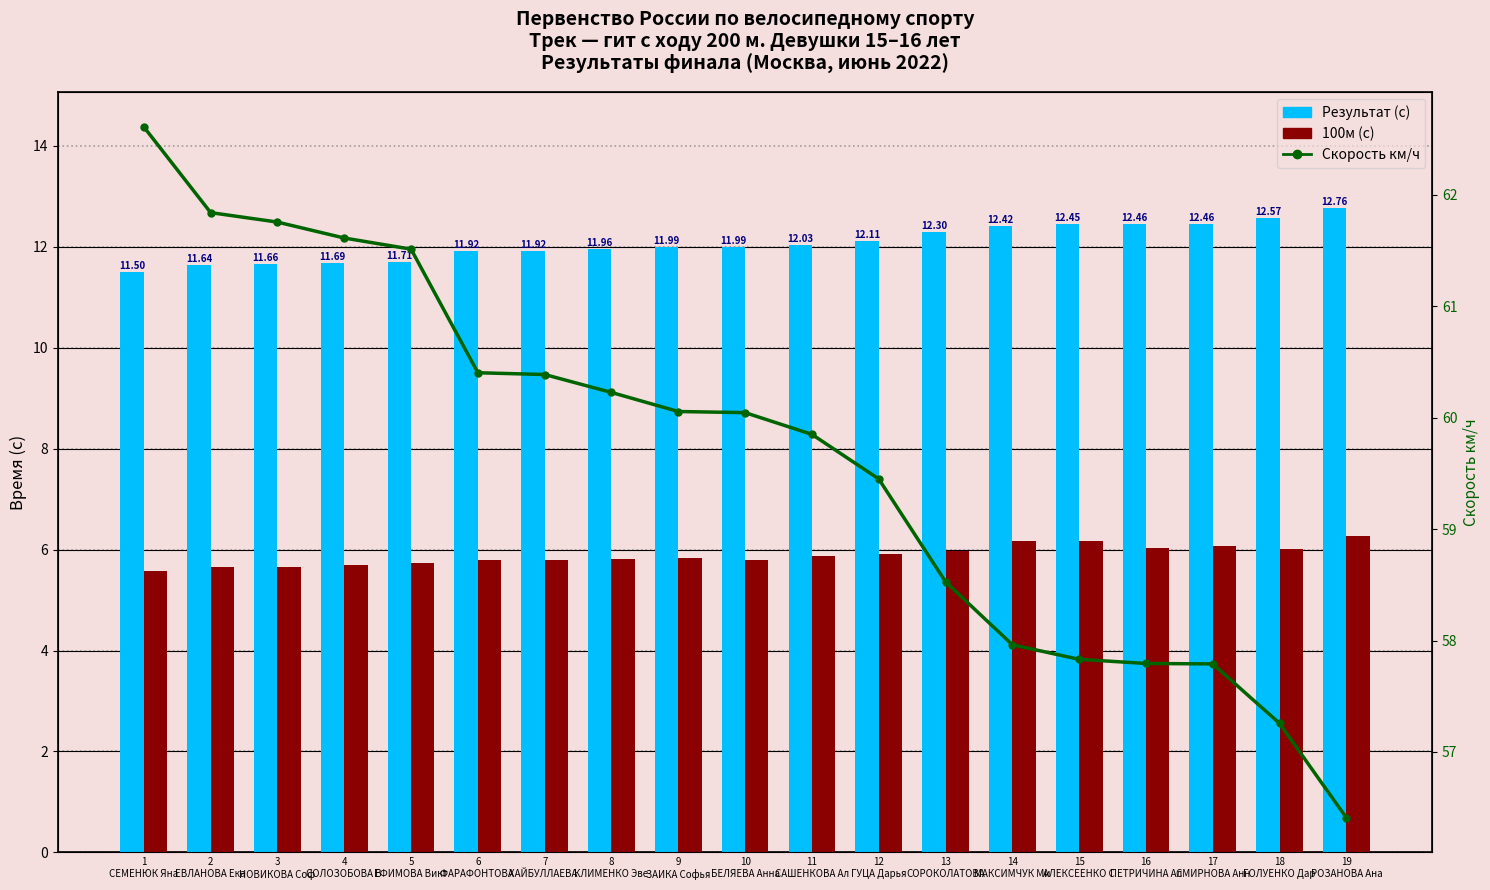

Reading right to left, what are all the values shown in this chart?

Результат (с): 12.8	12.6	12.5	12.5	12.4	12.4	12.3	12.1	12.0	12.0	12.0	12.0	11.9	11.9	11.7	11.7	11.7	11.6	11.5
100м (с): 6.3	6.0	6.1	6.0	6.2	6.2	6.0	5.9	5.9	5.8	5.8	5.8	5.8	5.8	5.7	5.7	5.7	5.7	5.6
Скорость км/ч: 56.4	57.3	57.8	57.8	57.8	58.0	58.5	59.5	59.9	60.0	60.1	60.2	60.4	60.4	61.5	61.6	61.8	61.8	62.6